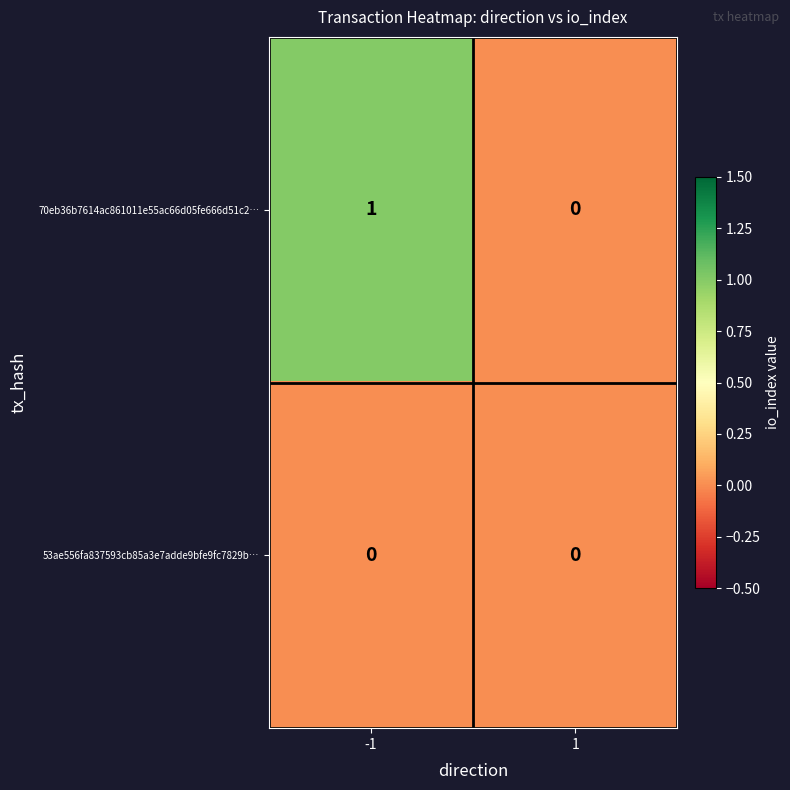

How many data points does each series have?

2